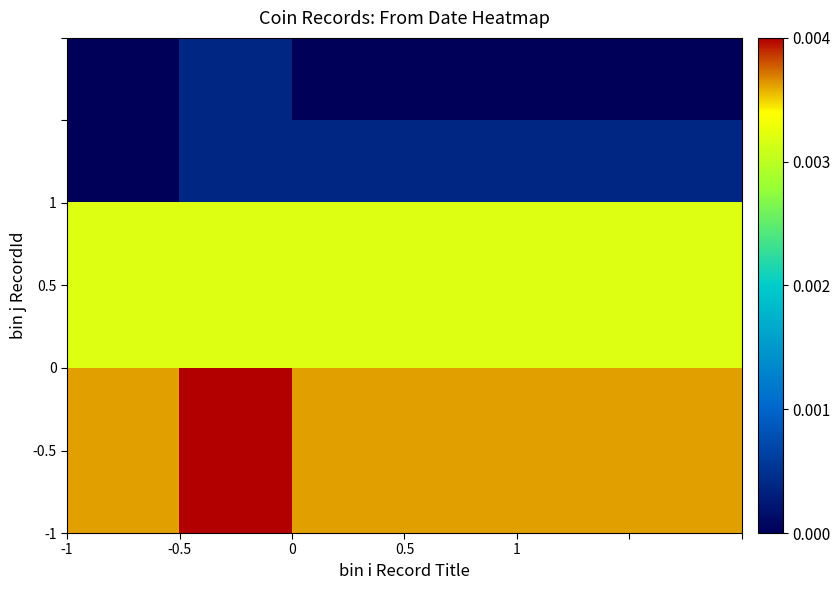

Count the number of data series in this chart.

6